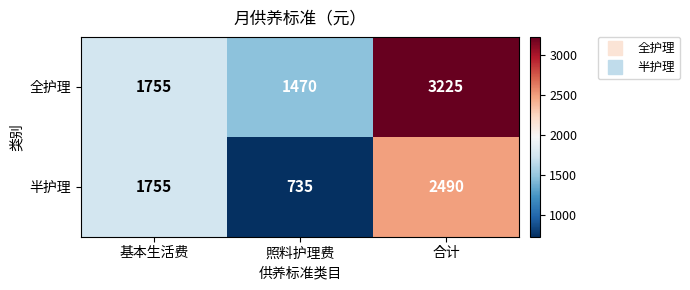

Is it true that 半护理 equals 1755 at 基本生活费?

True